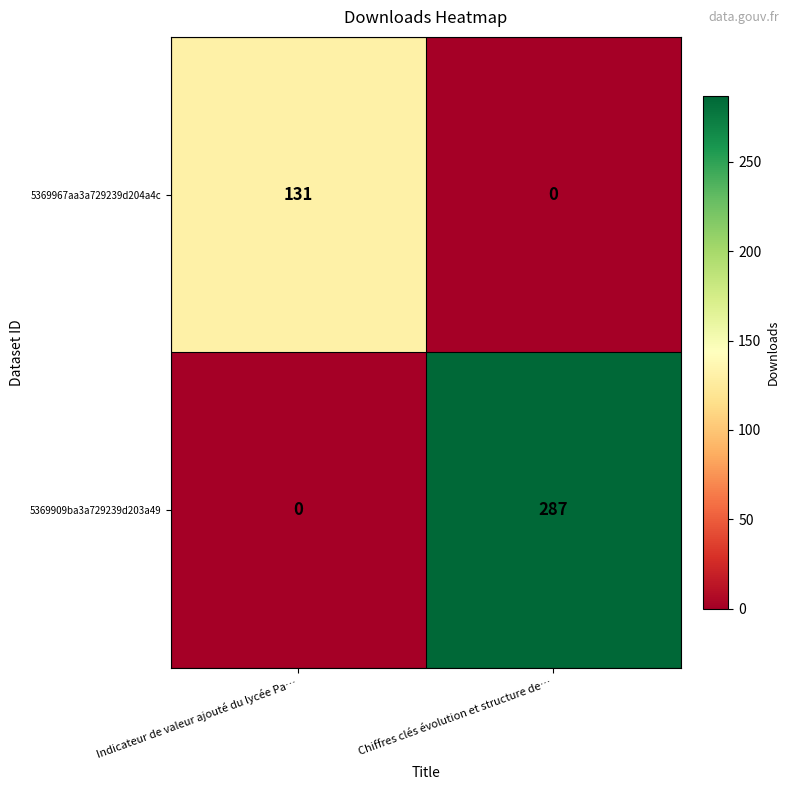

What is the maximum value shown in the chart?

287